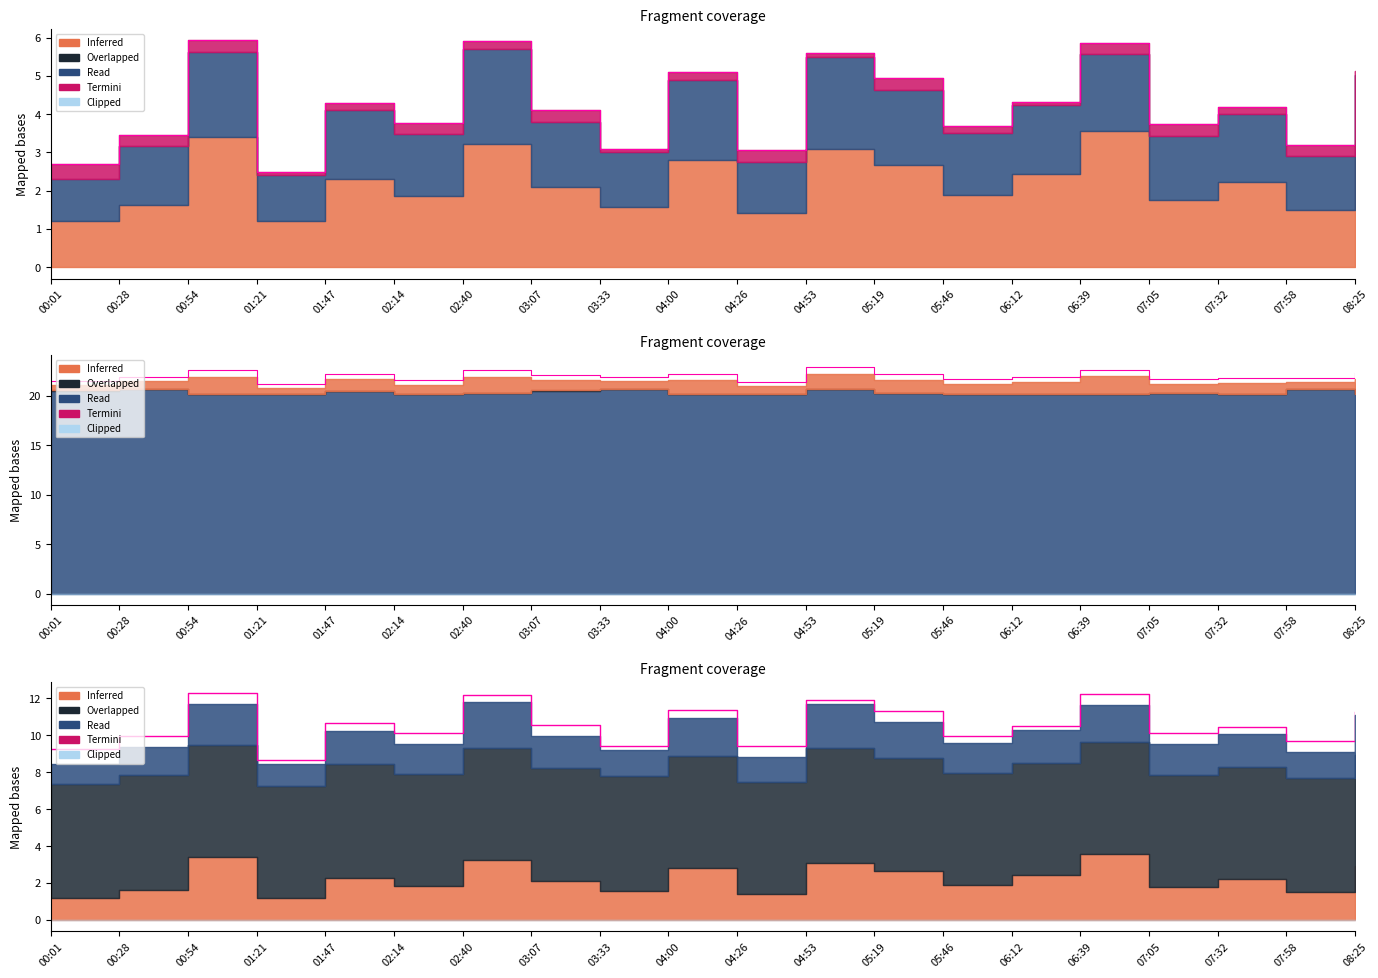

What is the difference between the maximum and minimum values?

3.6